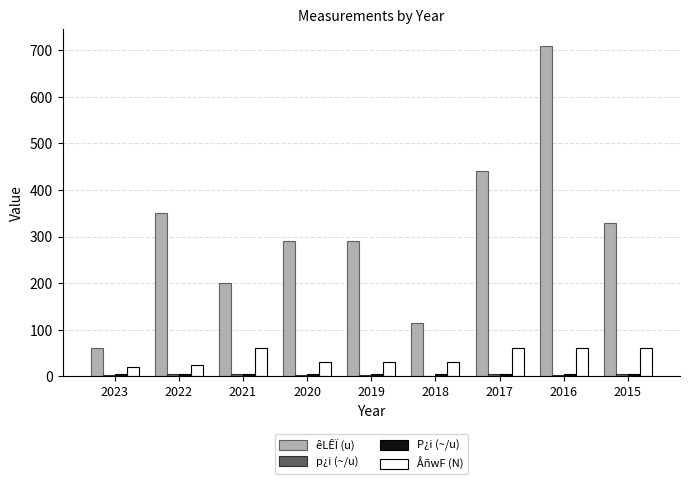

At which category is the sum across all series the highest?

2016